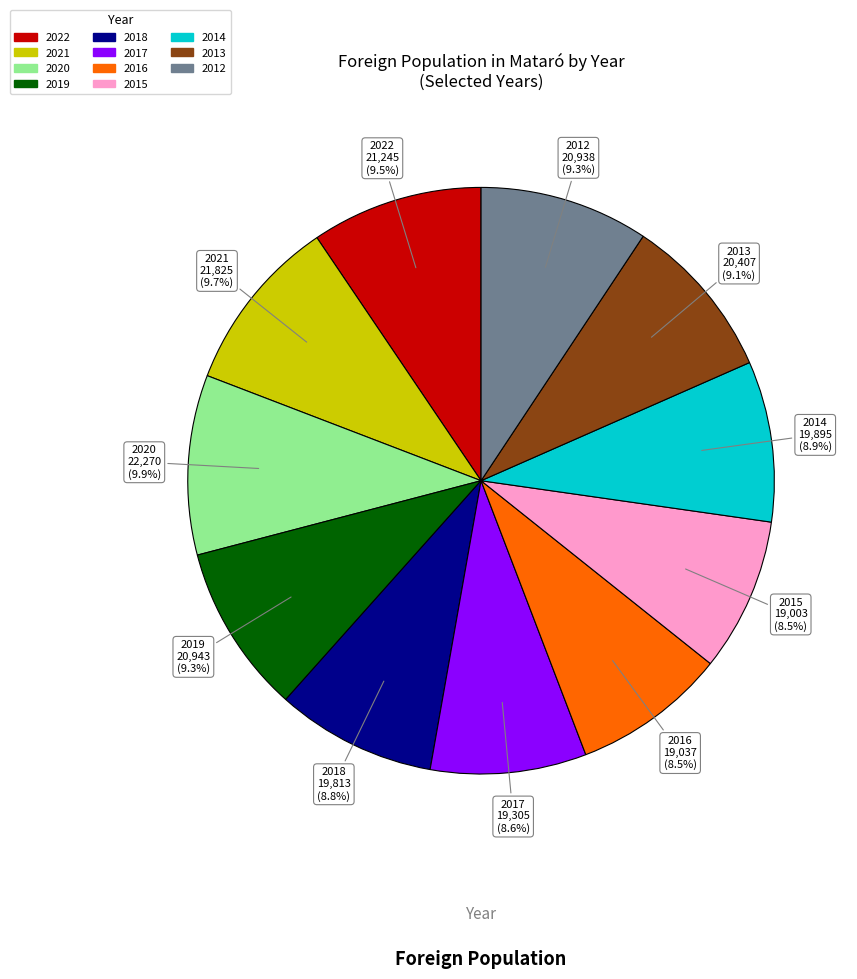

Approximately how many times larger is the value at 2016 compared to 2013?

0.9